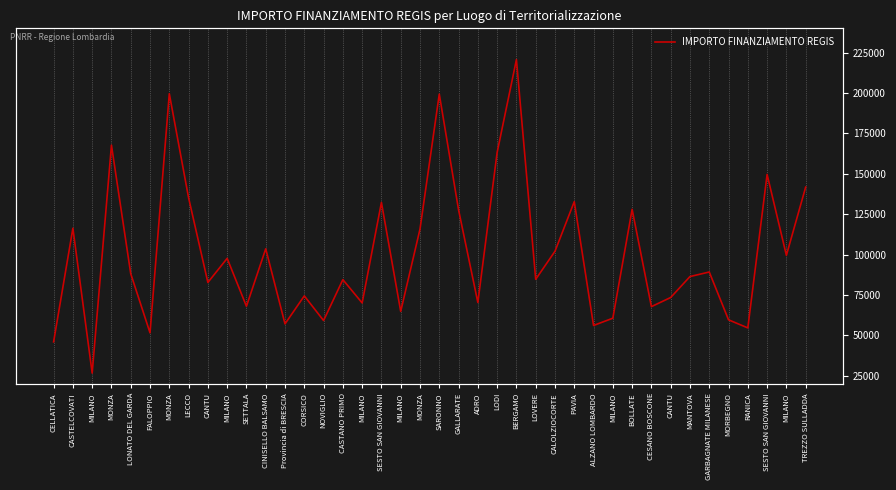

What is the minimum value shown in the chart?

26730.0